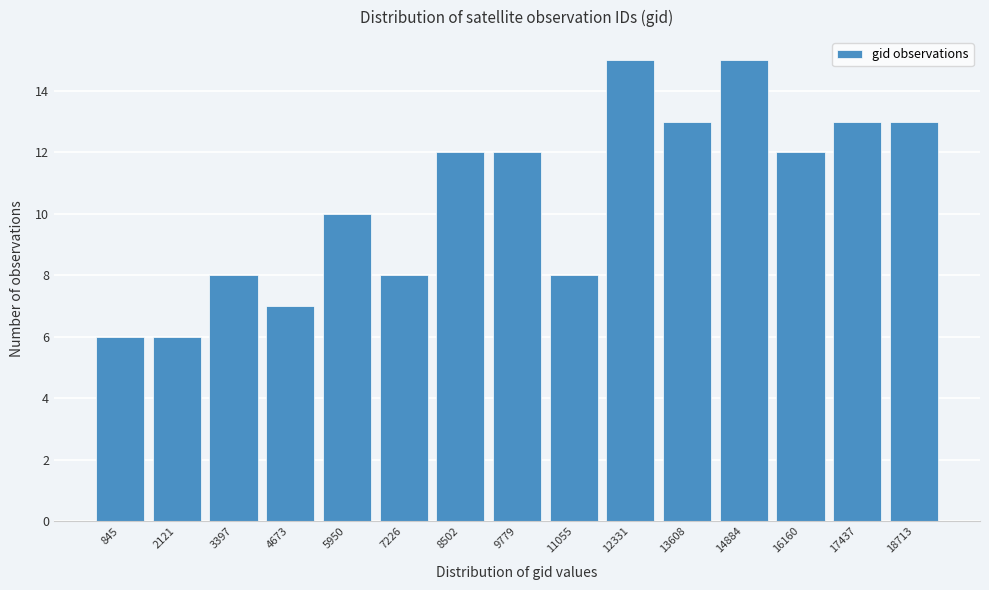

Reading left to right, list all the values displayed in this chart.

6	6	8	7	10	8	12	12	8	15	13	15	12	13	13